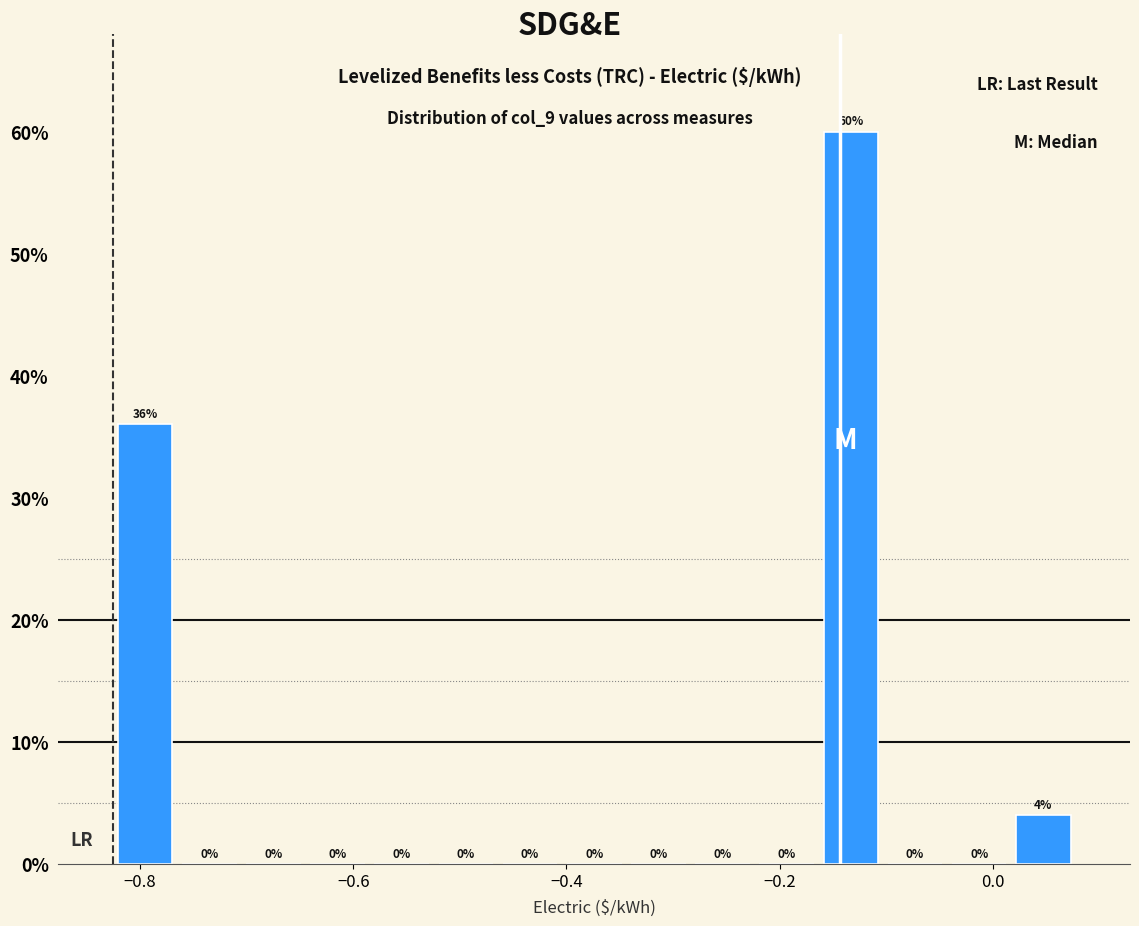

Around what value on the x-axis is the tallest bar? Give the approximate position of its centre, as read against the axis.

-0.14